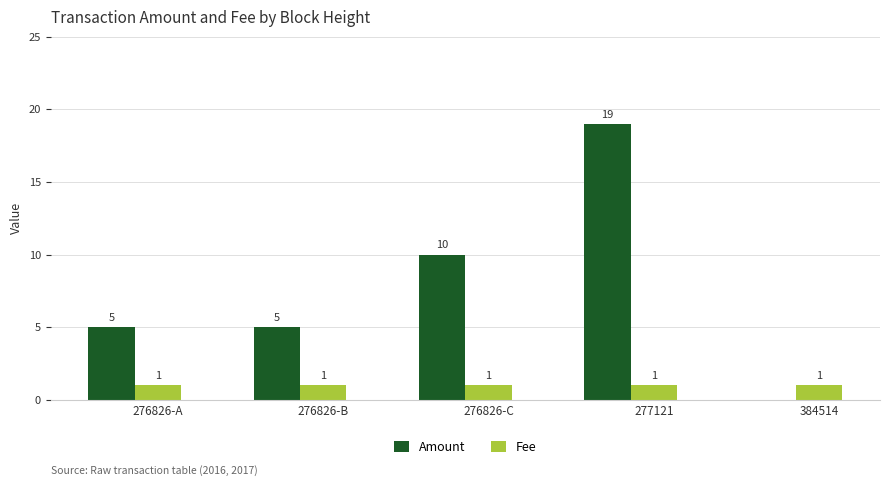

The value of Fee at 276826-C is 1. True or false?

True